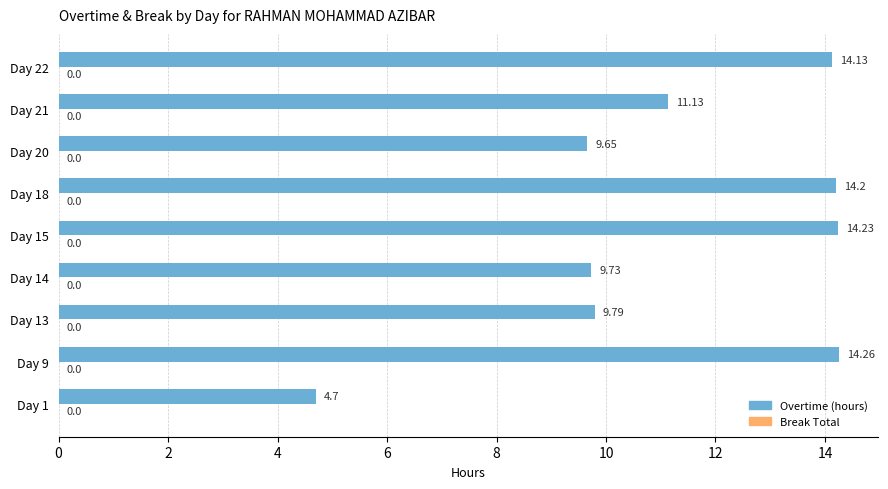

Which category has the highest value across all series?

Day 9